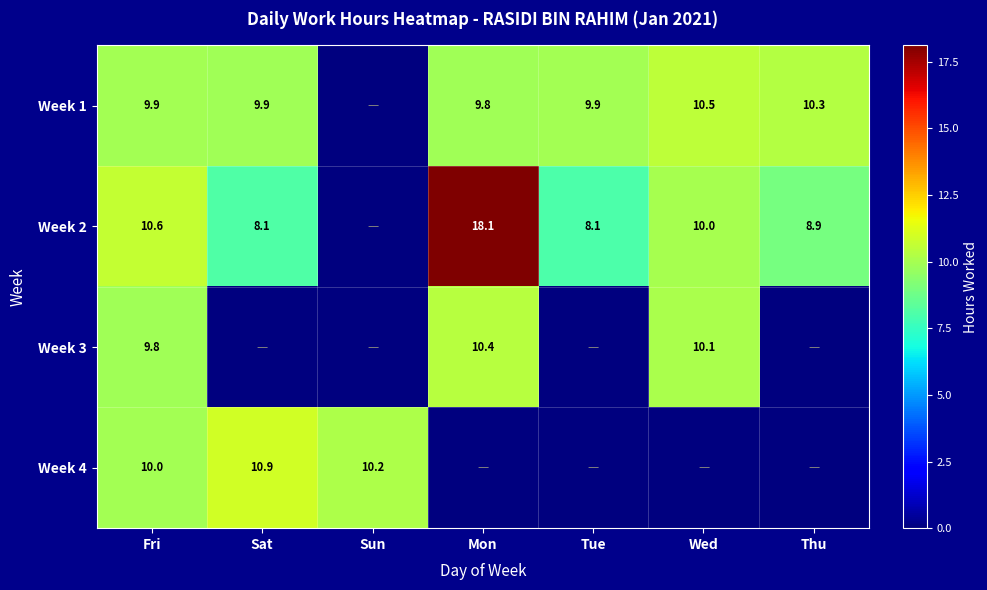

True or false: Week 1 has a value of 10.3 at Thu.

True